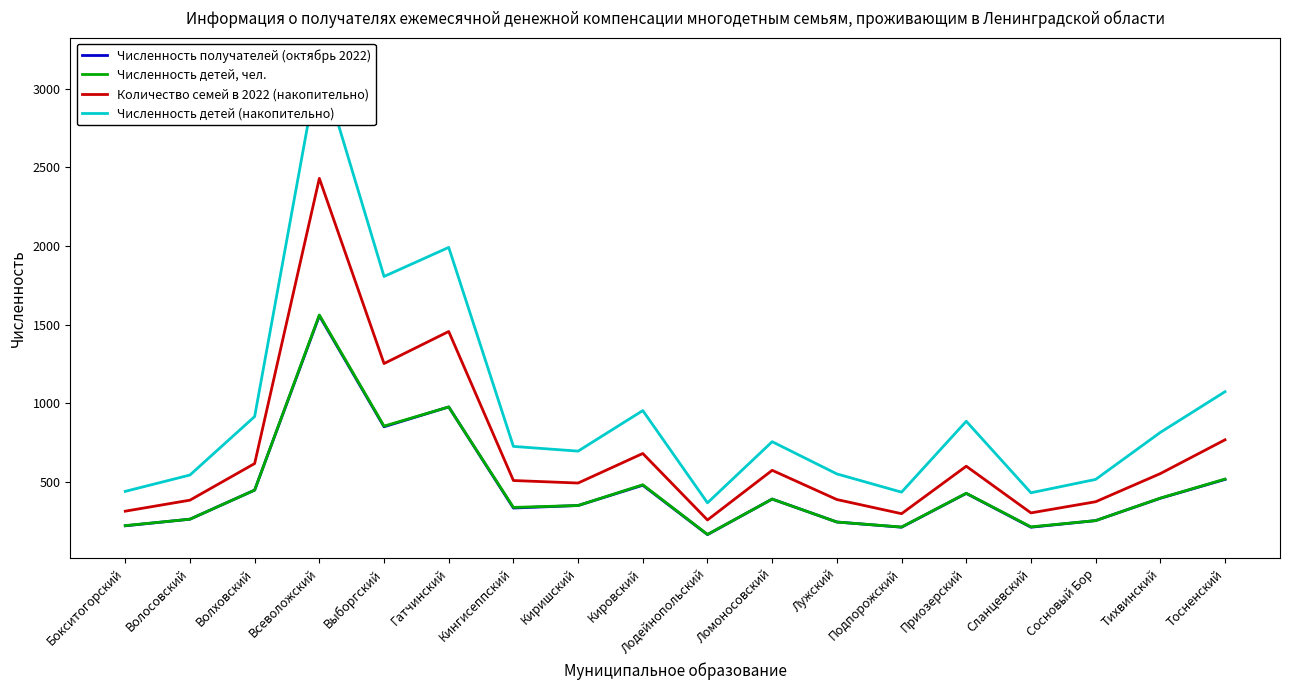

Does the chart display data point markers on the line(s)?

No